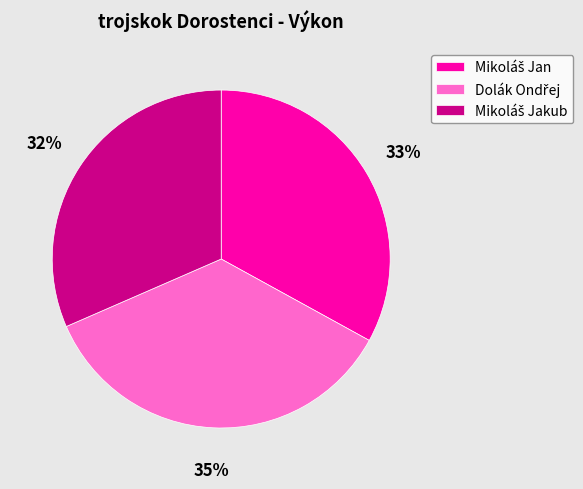

How many slices are in this pie chart?

3